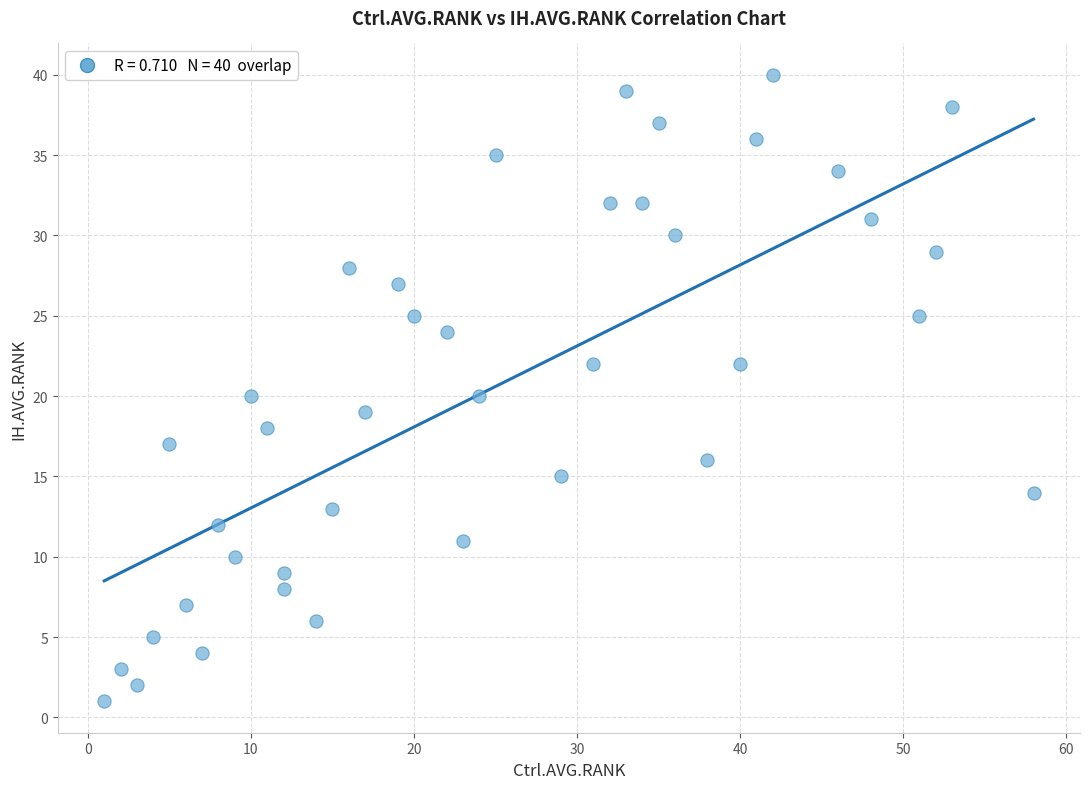

What is the range of X values (max minus min)?

57